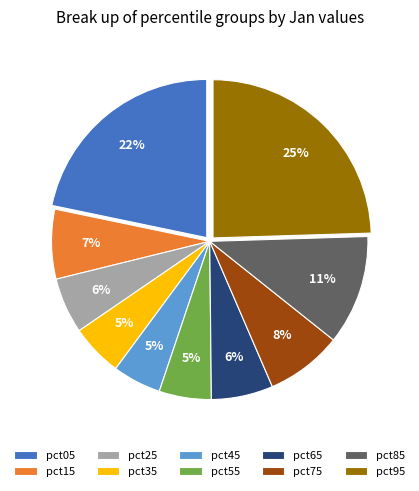

Does pct35 represent more than half of the total?

No